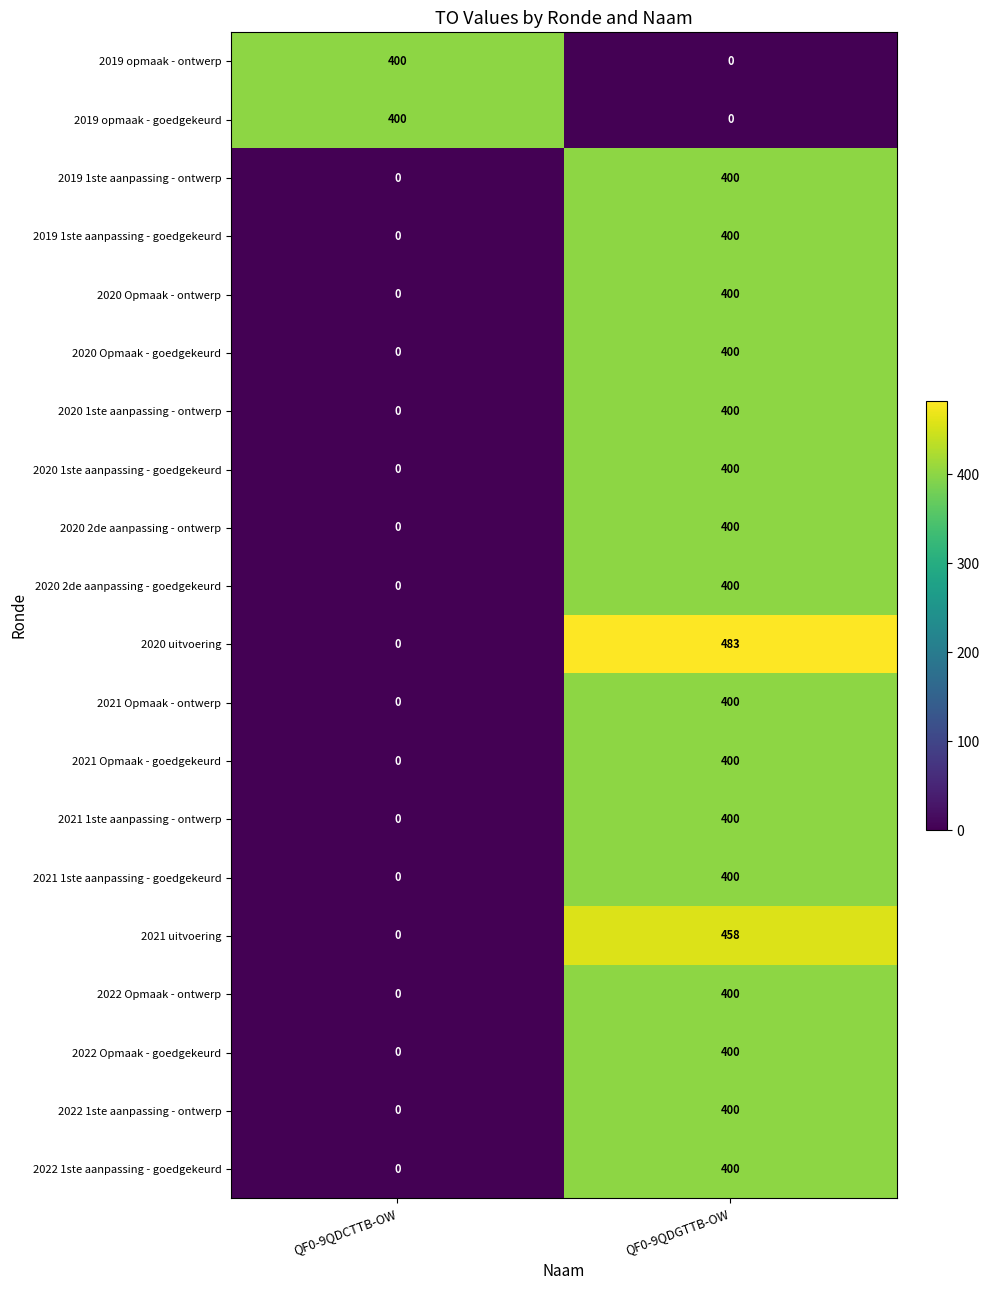

What is the total value across all series at QF0-9QDCTTB-OW?

800